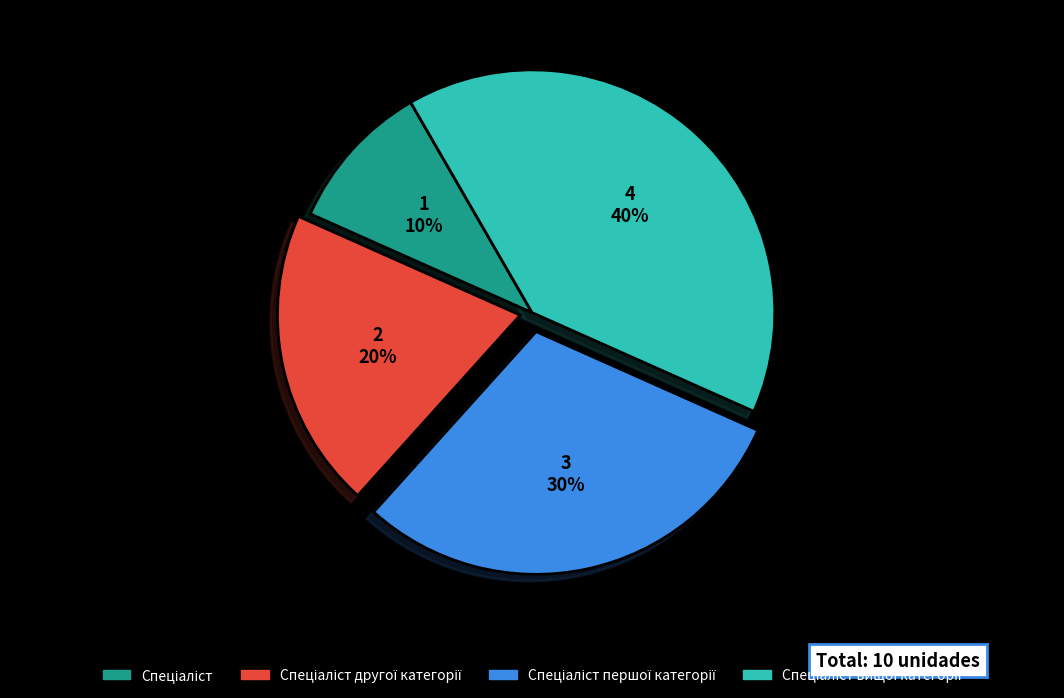

Is there a majority slice in this chart?

No